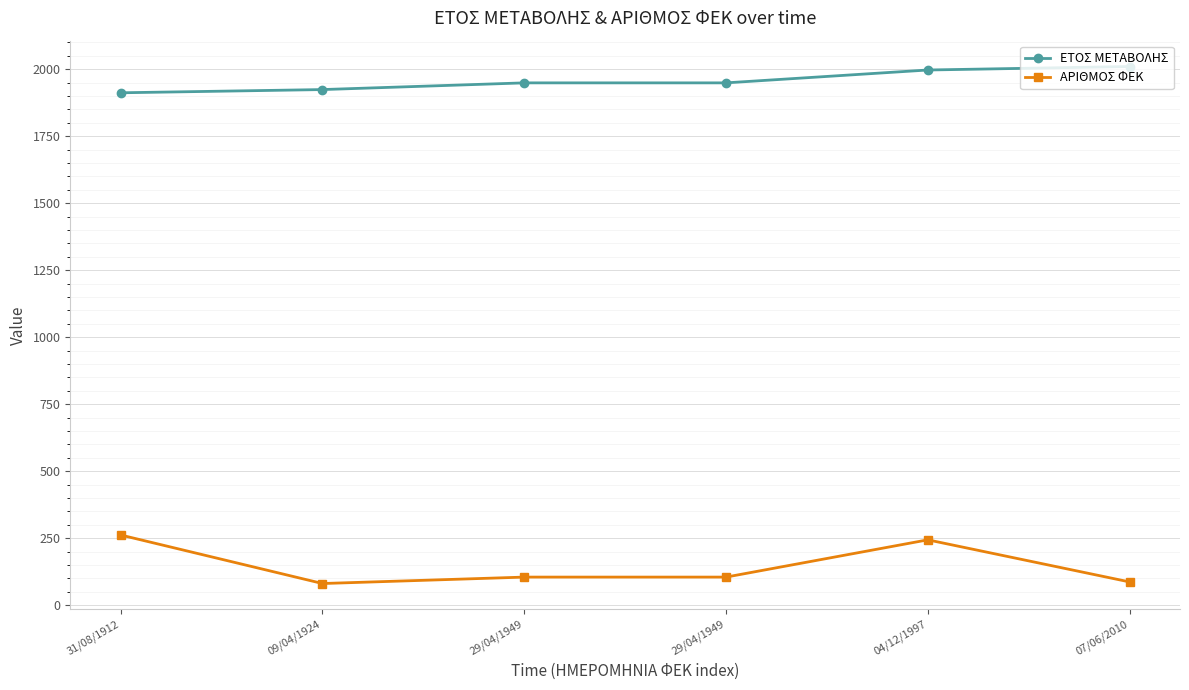

Count the number of data series in this chart.

2